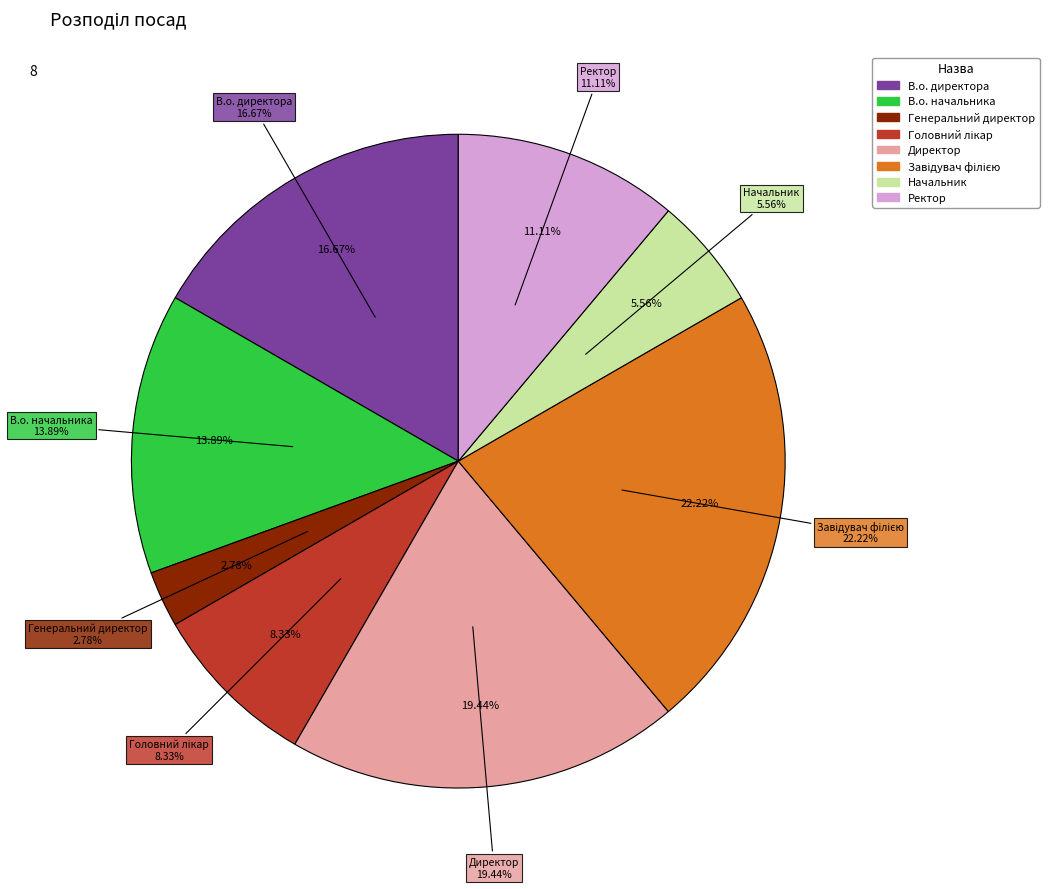

Combined, do Генеральний директор and Ректор account for over 50%?

No